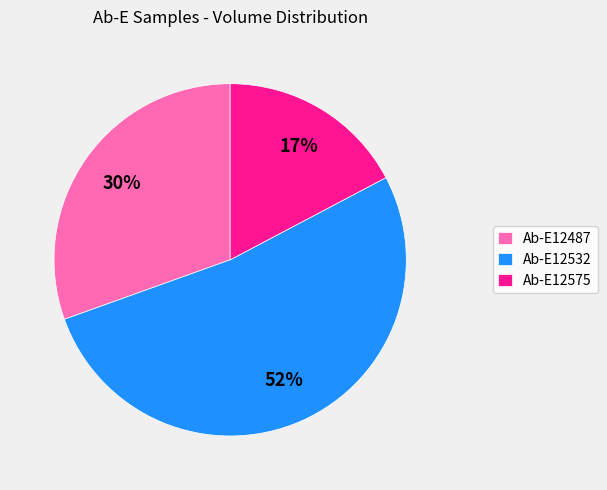

Which slice is the largest?

Ab-E12532